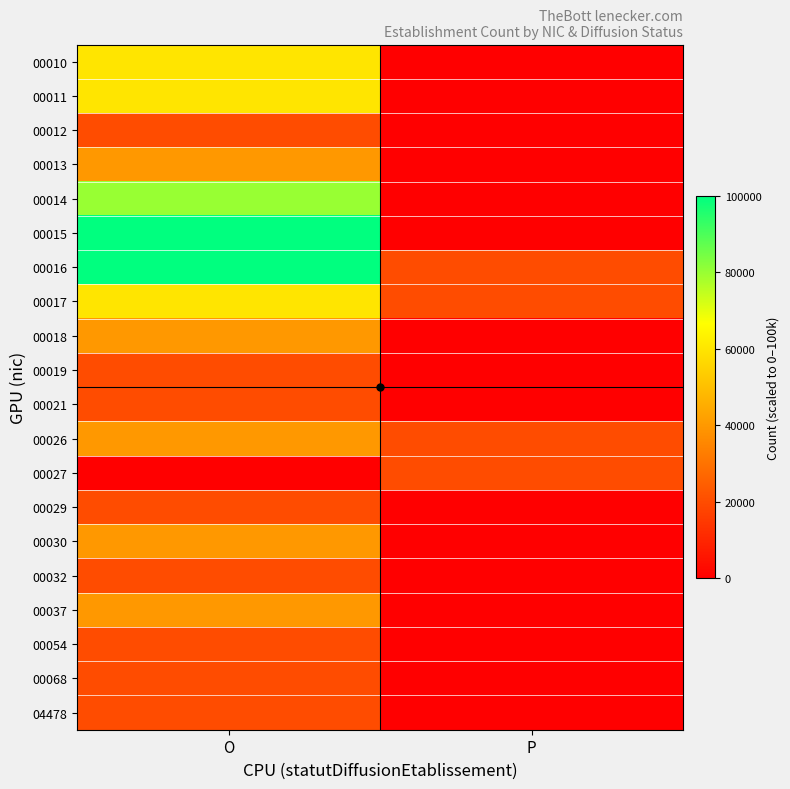

Which series has the largest range (max minus min)?

00015